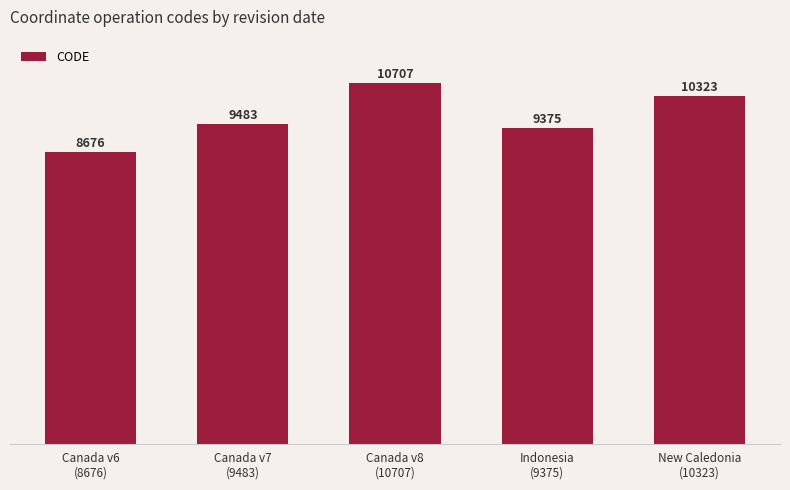

How many categories are shown in the chart?

5